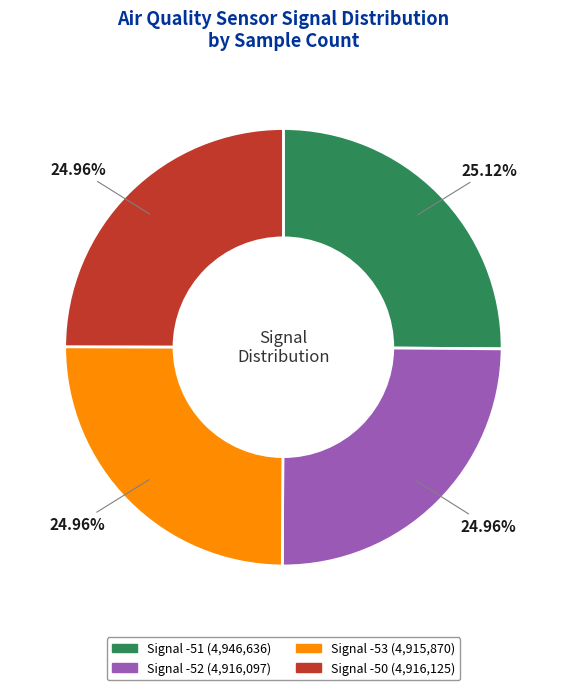

What is the ratio of the value at Signal -51 to the value at Signal -50?

1.0